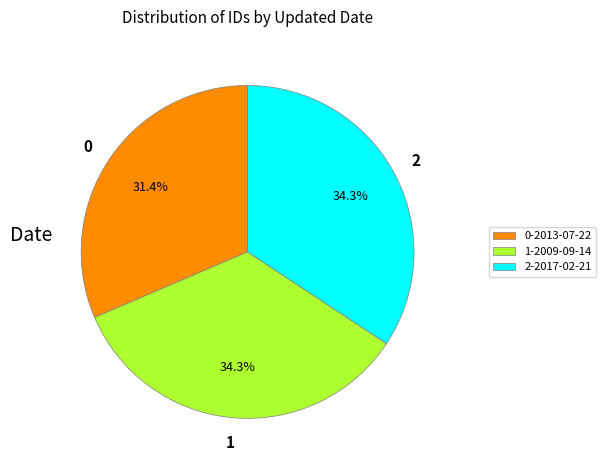

How many segments does this pie chart have?

3